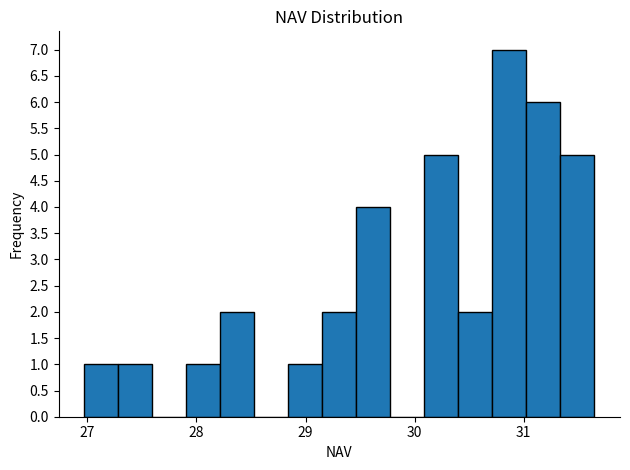

Read against the x-axis, roughly where is the centre of the tallest bar?

30.9